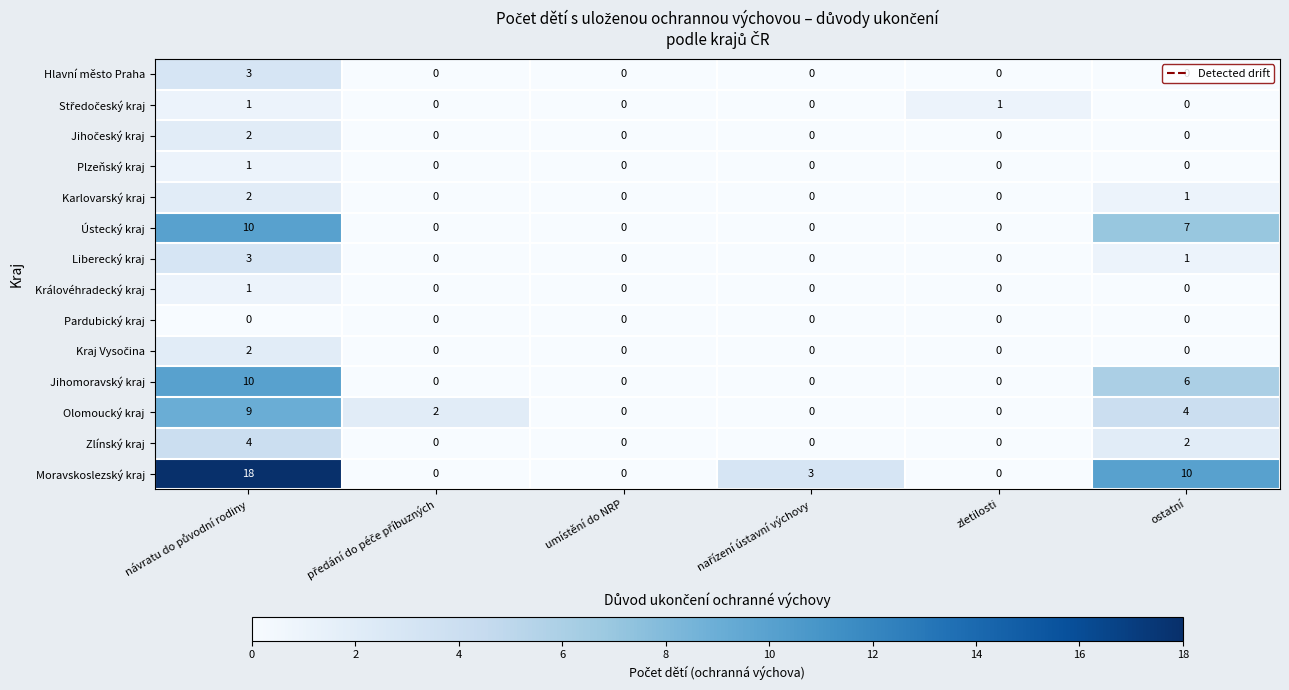

The Pardubický kraj series shows 0 at umístění do NRP. True or false?

True